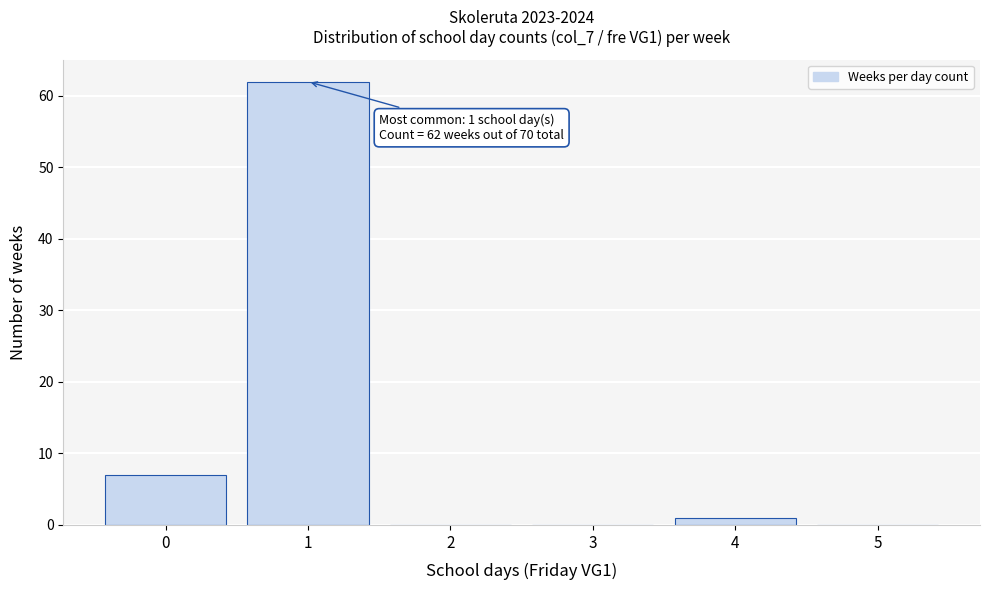

Over which range of the x-axis is the bar tallest?

0.5 to 1.5